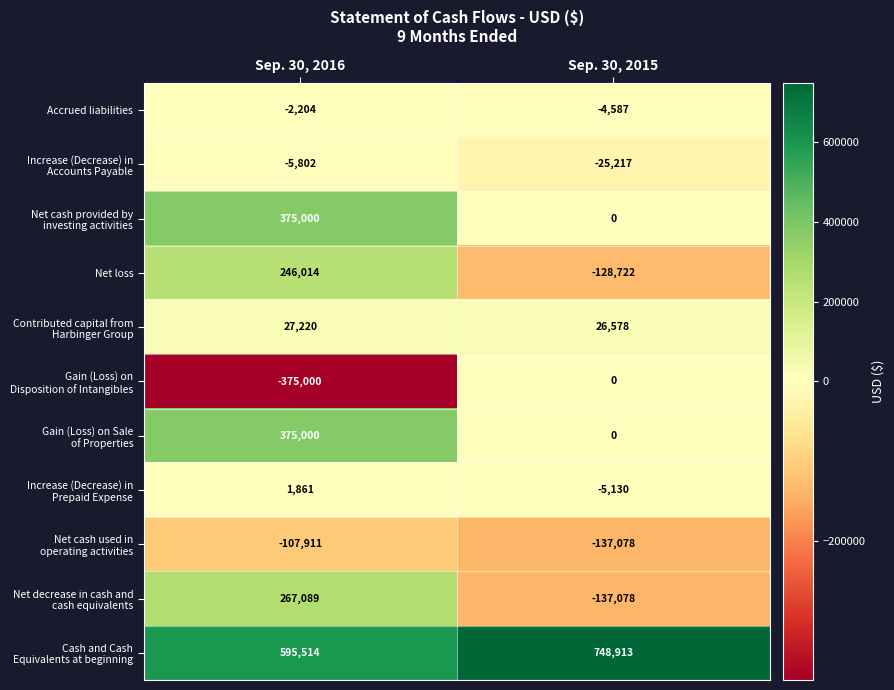

What is the spread (max minus min) of values at Sep. 30, 2016?

970514